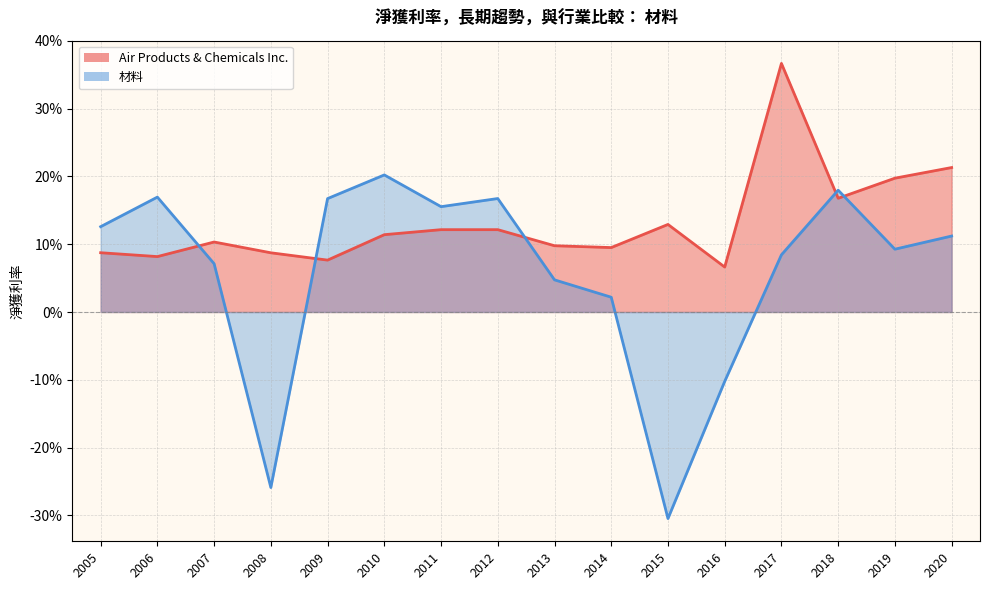

Rank the series by their maximum value, from highest to lowest.

Air Products & Chemicals Inc., 材料